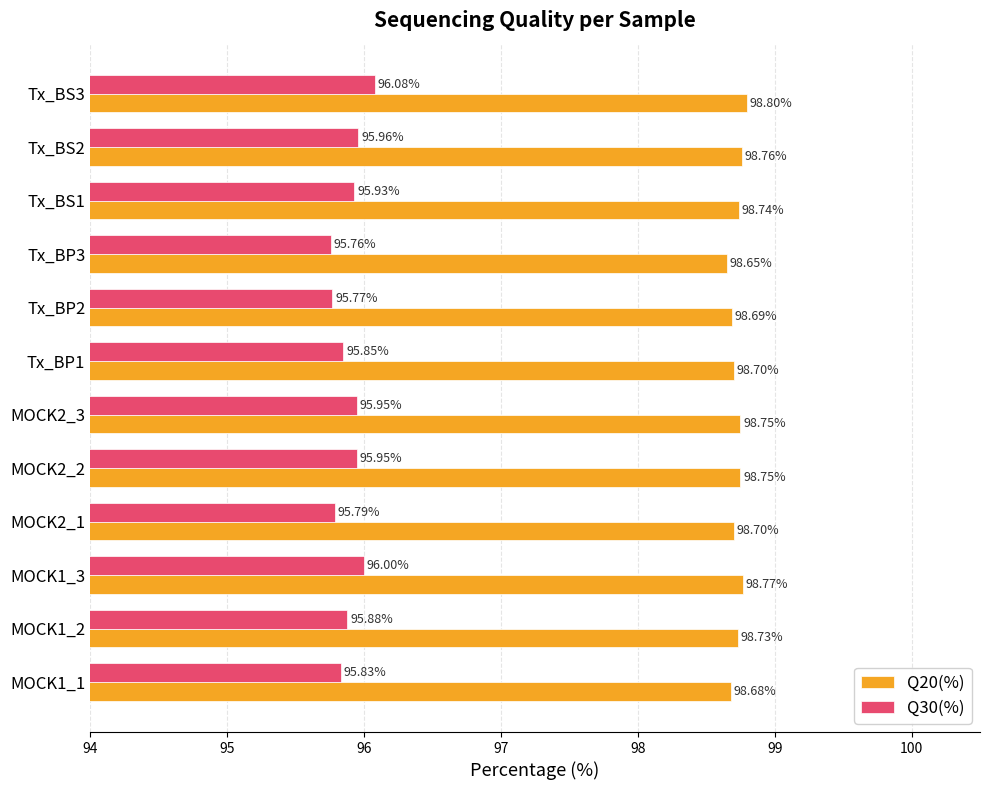

Which series changed the most between MOCK1_1 and Tx_BS1?

Q30(%)